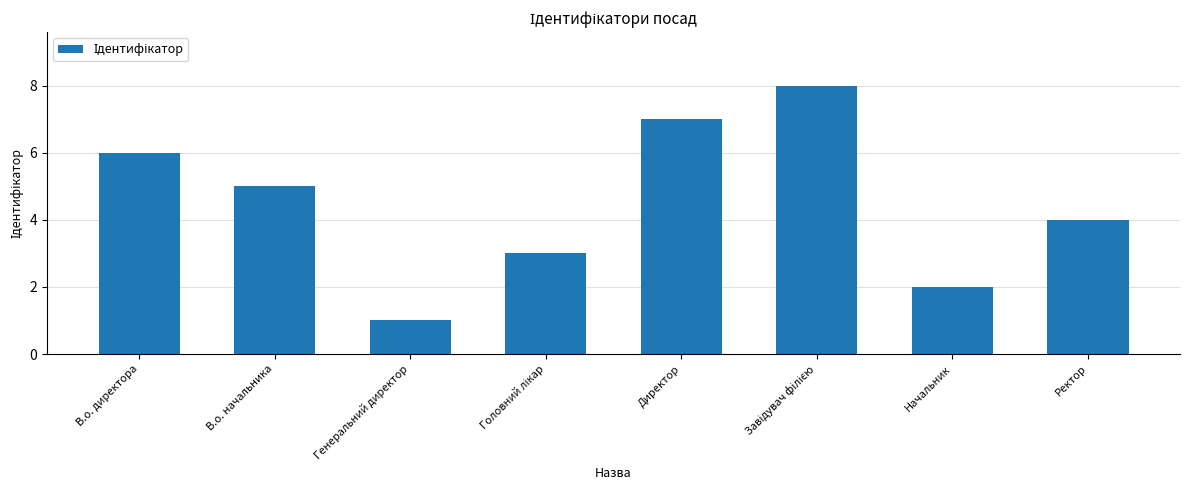

Where is the data nearest to the value 4?

Ректор